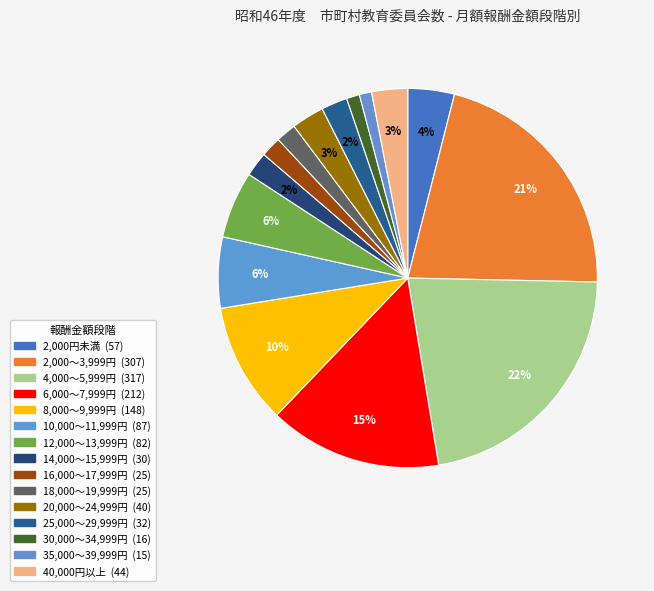

Rank the categories by value from highest to lowest.

4,000～5,999円, 2,000～3,999円, 6,000～7,999円, 8,000～9,999円, 10,000～11,999円, 12,000～13,999円, 2,000円未満, 40,000円以上, 20,000～24,999円, 25,000～29,999円, 14,000～15,999円, 16,000～17,999円, 18,000～19,999円, 30,000～34,999円, 35,000～39,999円